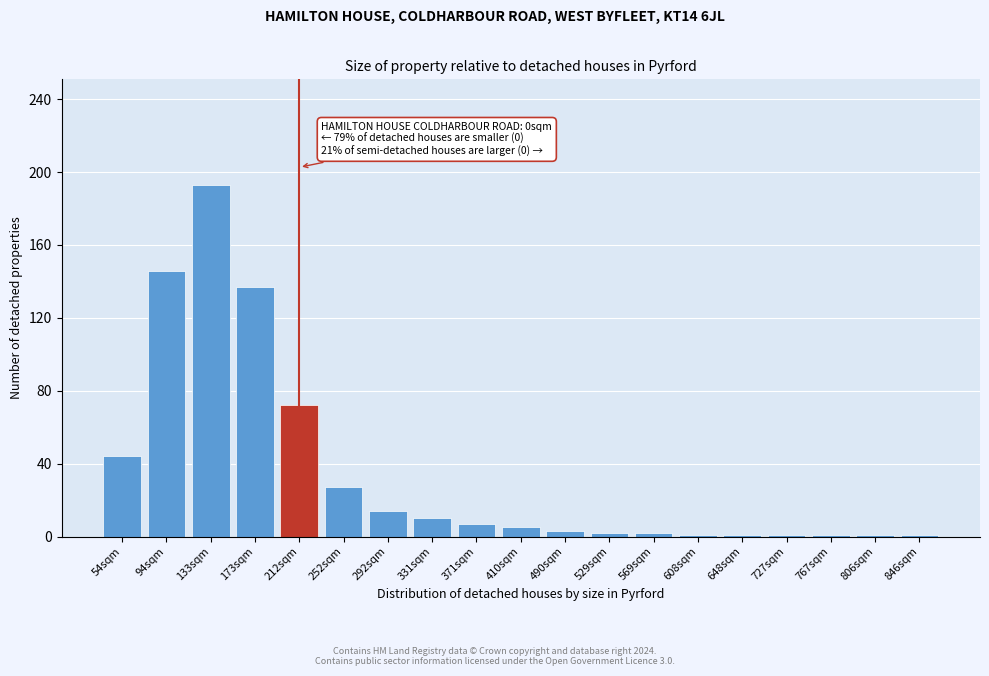

What is the difference between the maximum and minimum values?

192